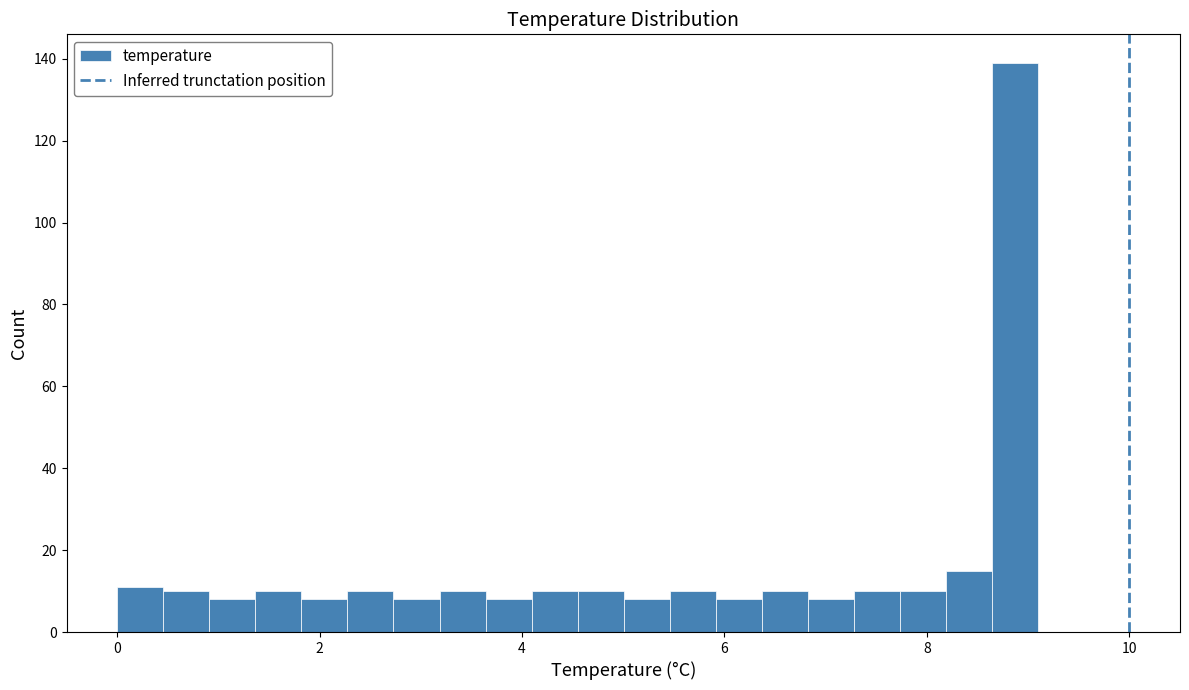

Read against the x-axis, roughly where is the centre of the tallest bar?

8.8